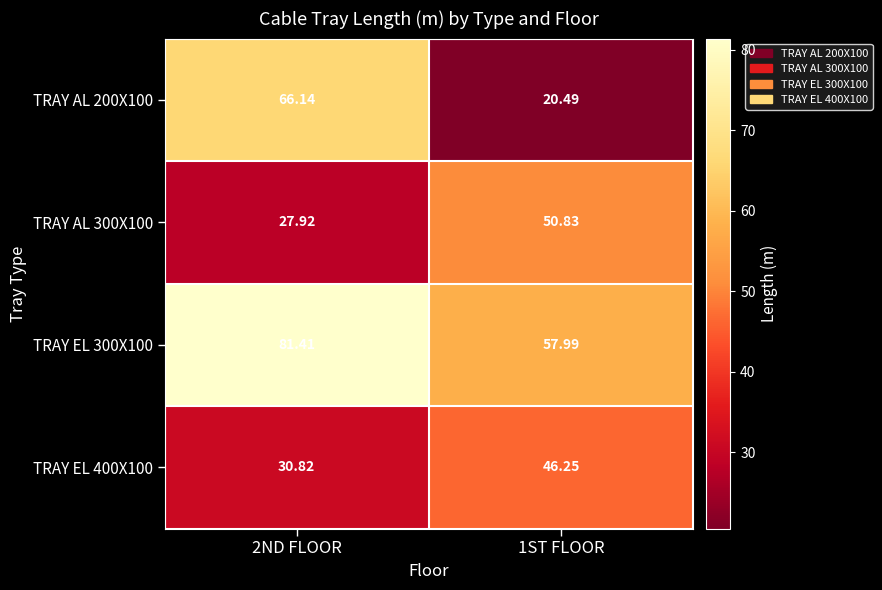

Is the value of TRAY EL 400X100 at 2ND FLOOR greater than the value of TRAY AL 200X100 at 1ST FLOOR?

Yes